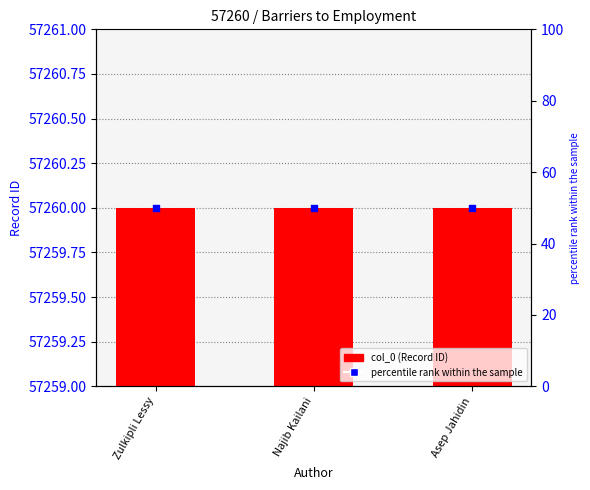

Which series has the largest Y range (max minus min)?

col_0 (Record ID)